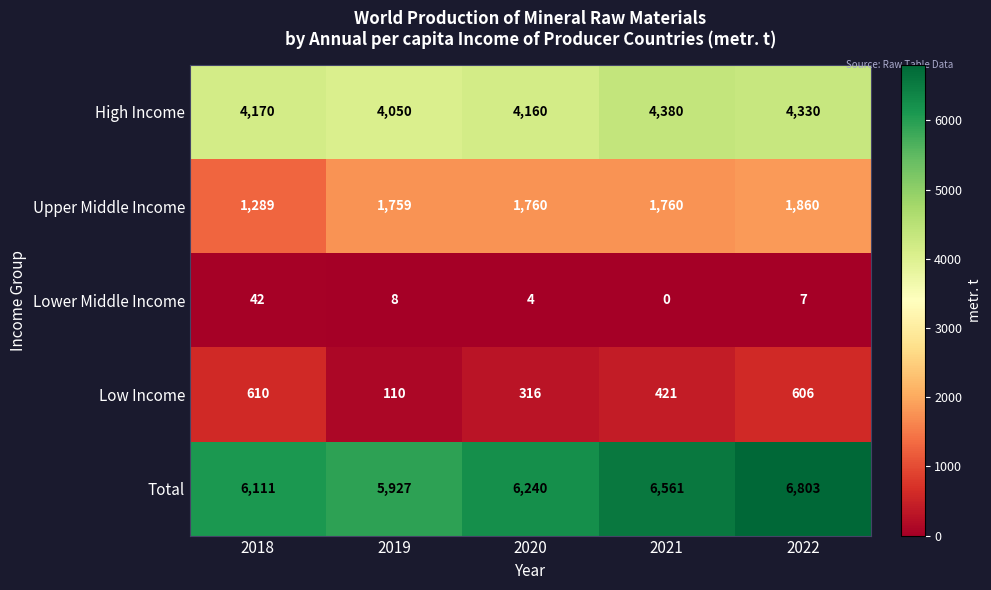

How many series are shown in this chart?

5